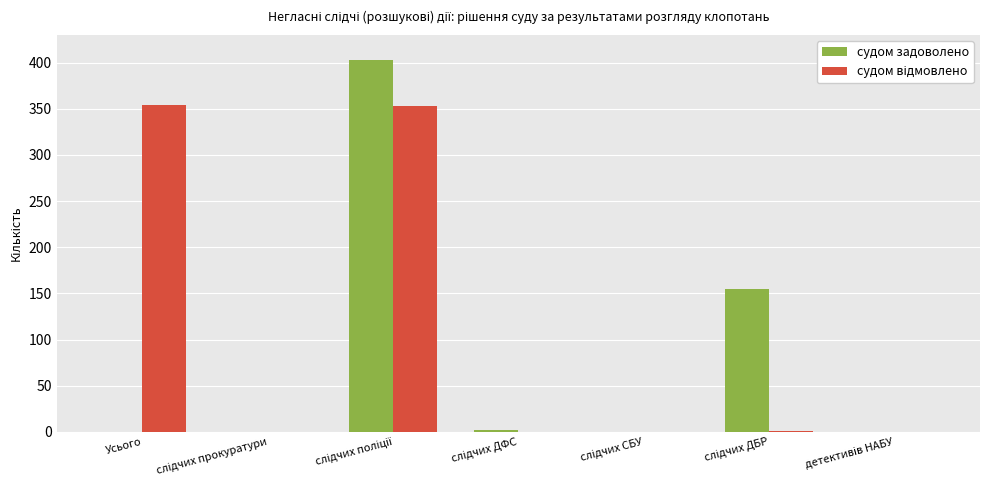

Does the chart contain stacked bars?

No